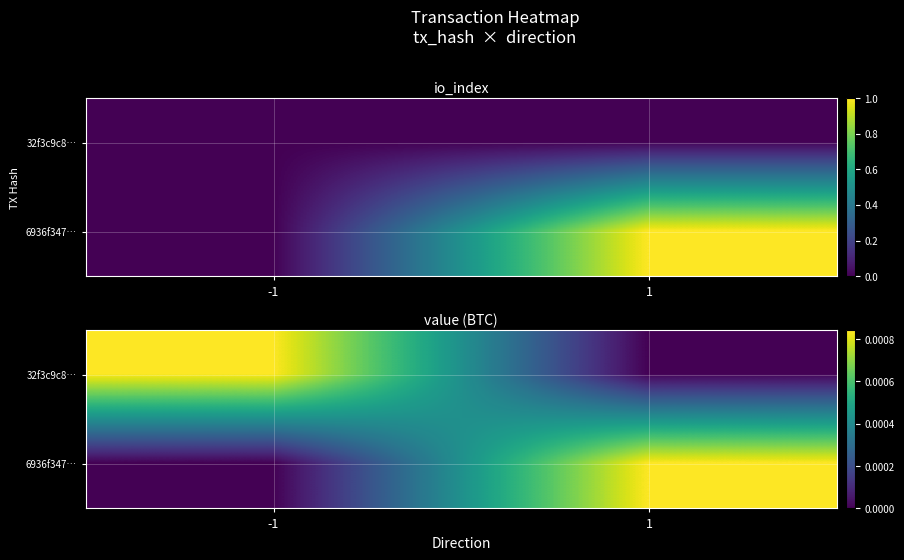

At which category is the sum across all series the highest?

-1